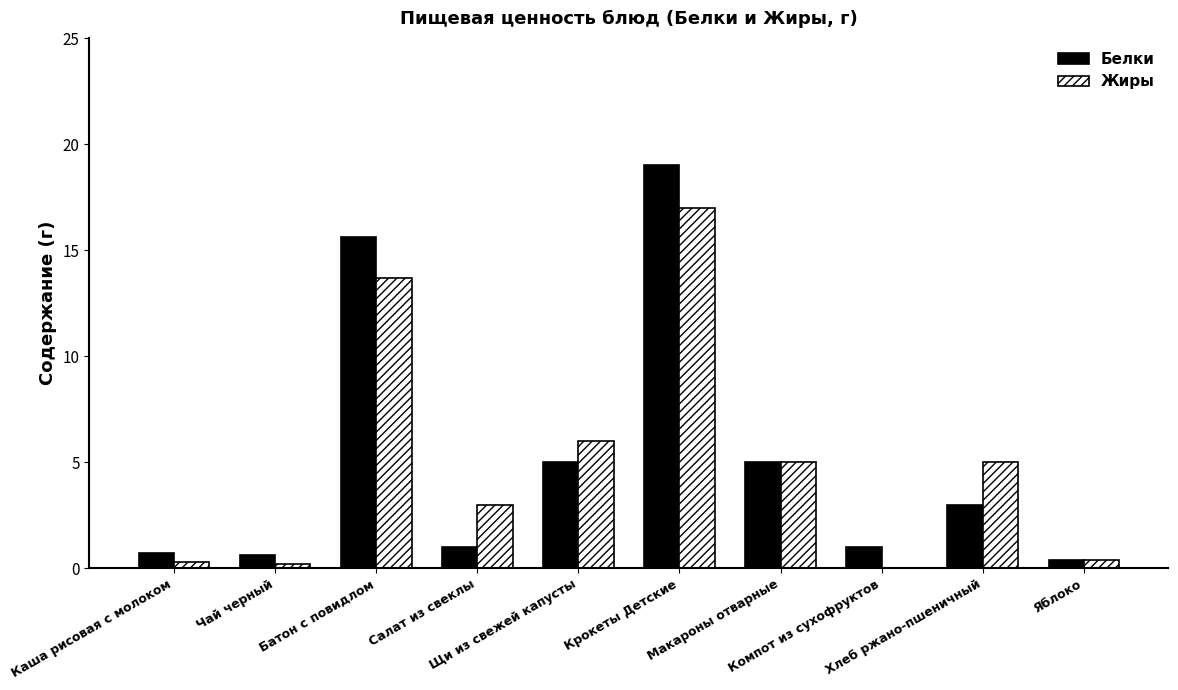

What is the difference between the Белки values at Салат из свеклы and Макароны отварные?

4.0